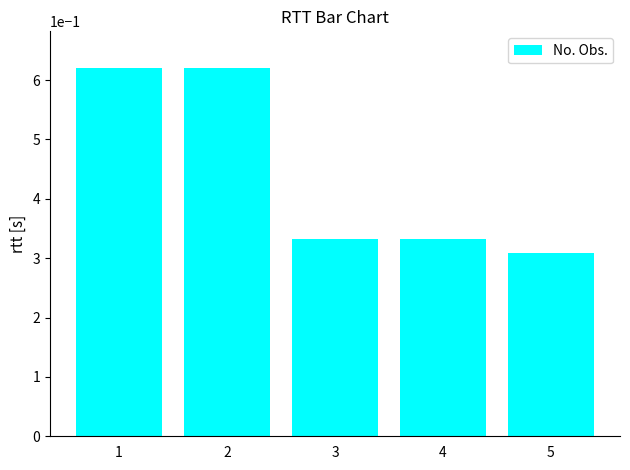

The value at 1 is 0.4. True or false?

False